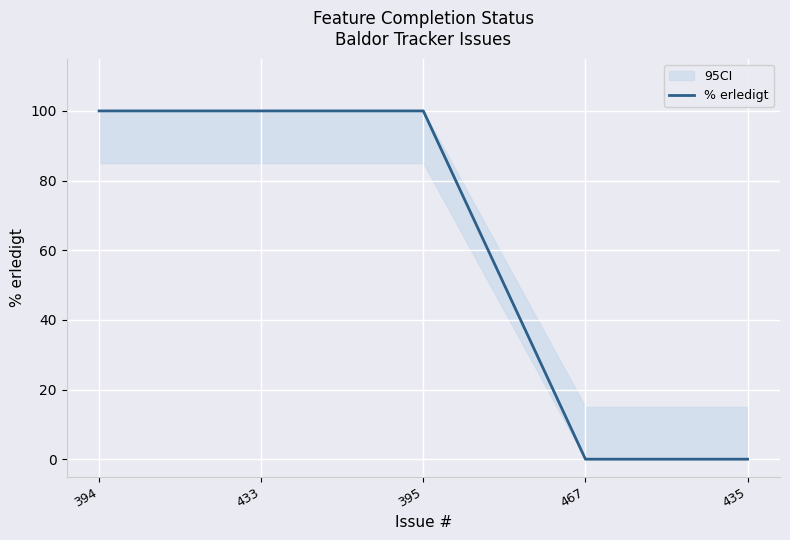

Which label corresponds to the largest value in the chart?

394